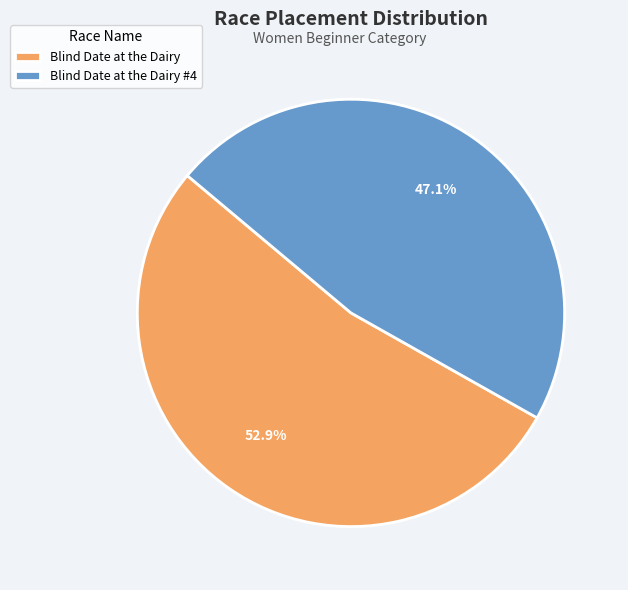

To the nearest percent, what is the average slice percentage?

50%